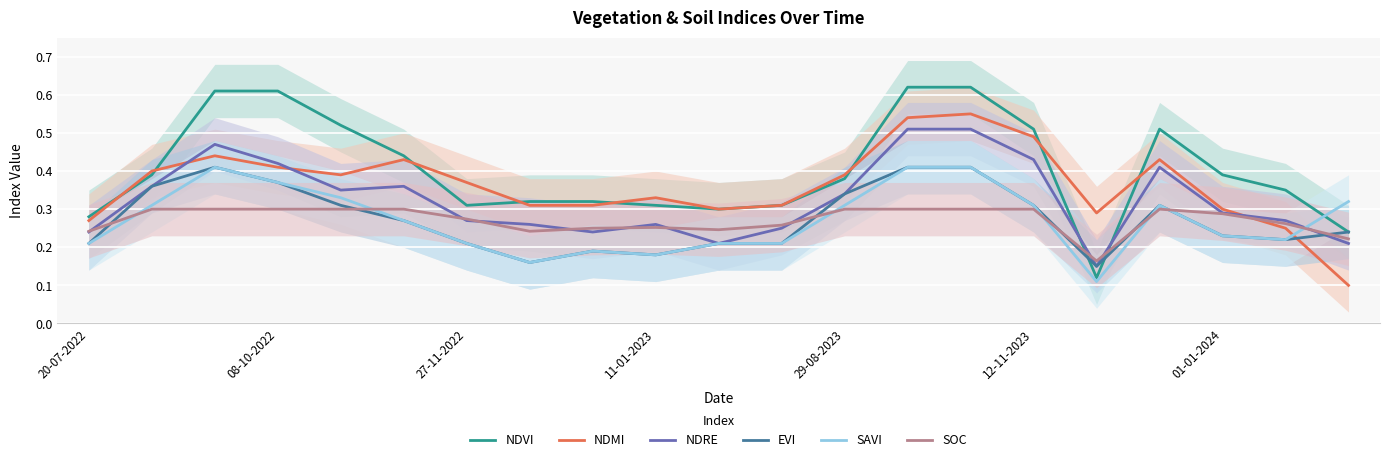

Which series ends up on top after the final intersection of EVI and SOC?

EVI